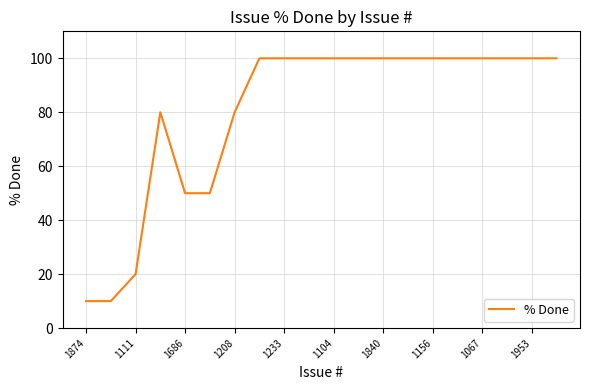

What is the minimum value shown in the chart?

10